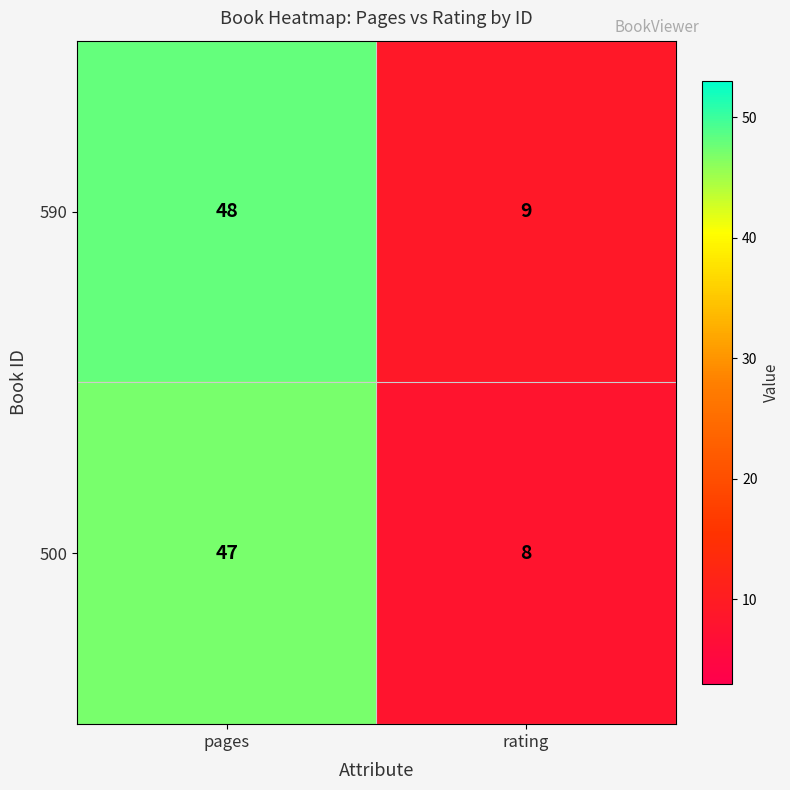

What is the smallest value displayed?

8